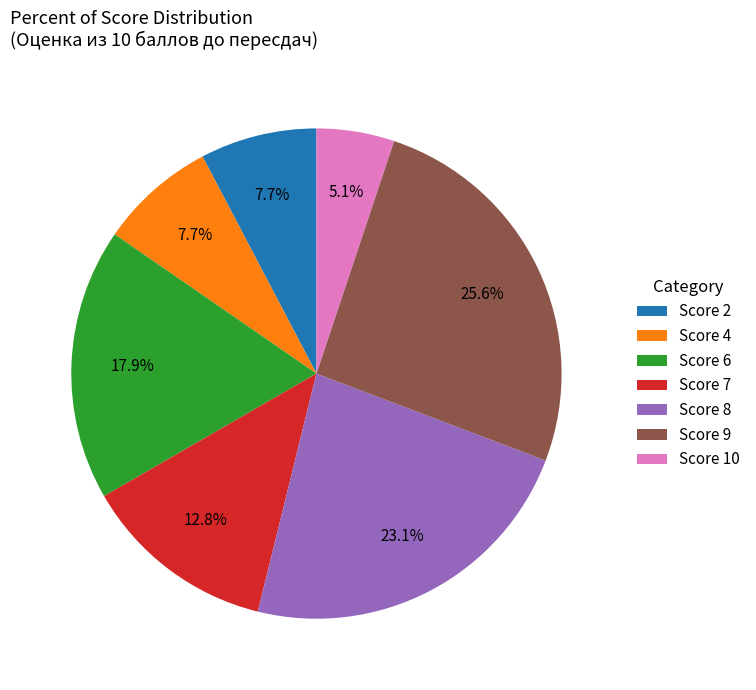

Count the number of slices in the pie.

7